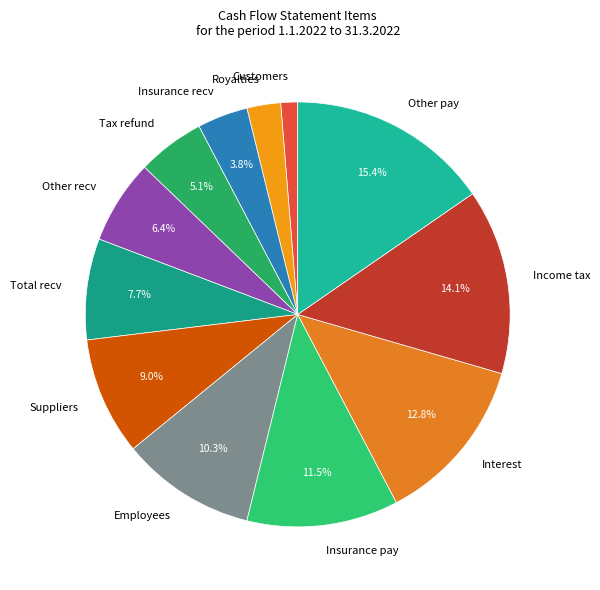

Combined, do Other recv and Interest account for over 50%?

No